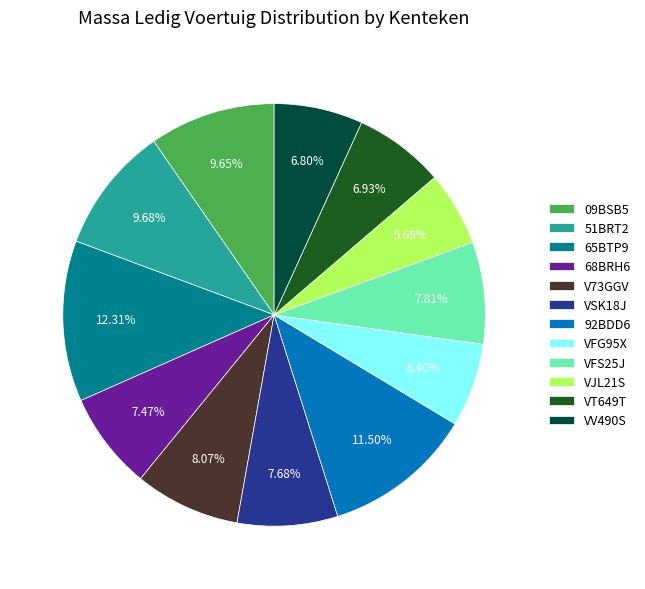

Is there a majority slice in this chart?

No